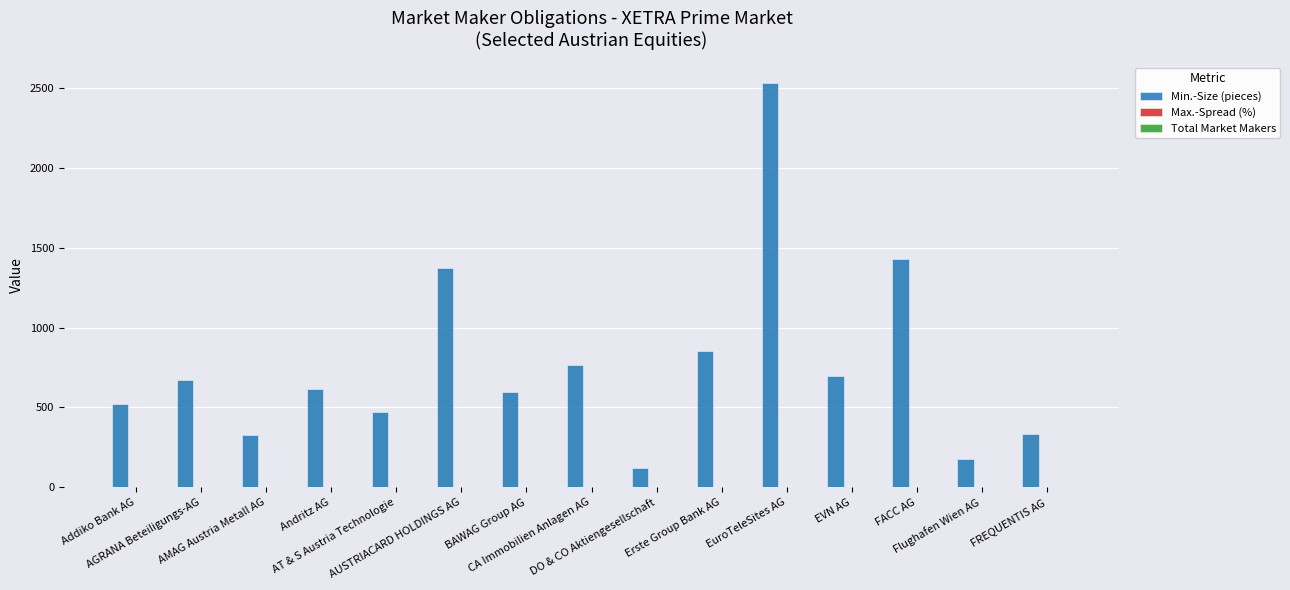

What is the minimum value shown in the chart?

0.7